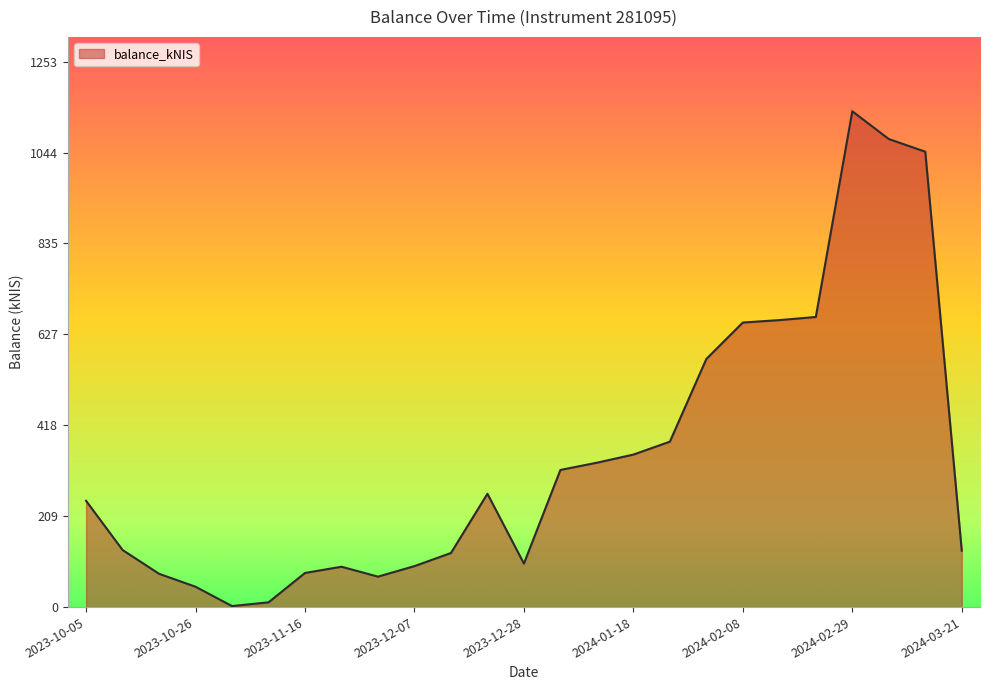

What is the maximum value shown in the chart?

1139.1